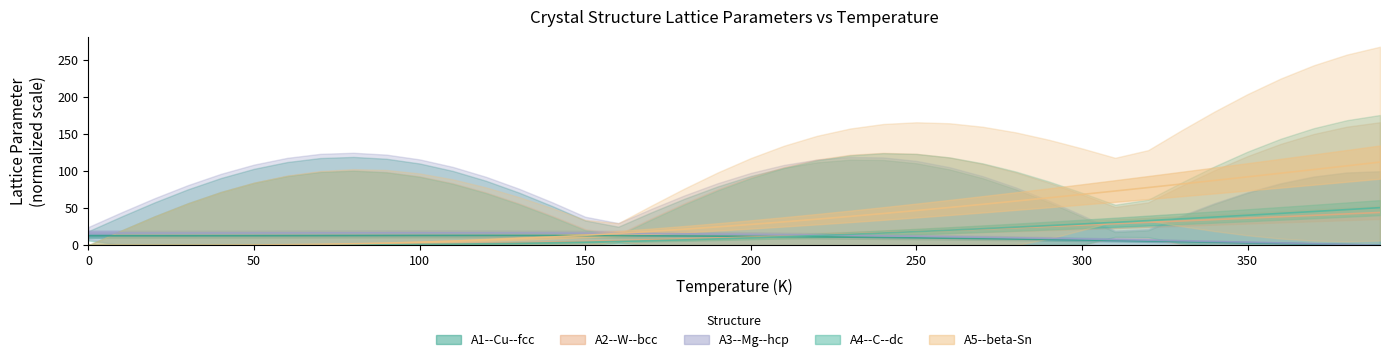

What is the sum of all A5--beta-Sn values?

1491.4